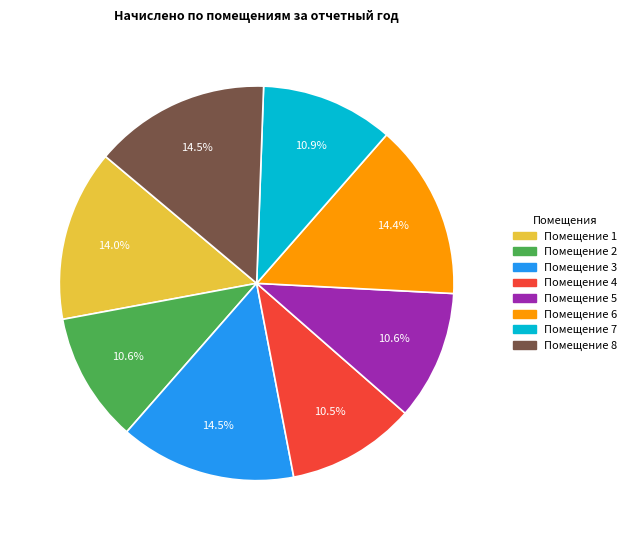

Does any single category account for the majority?

No